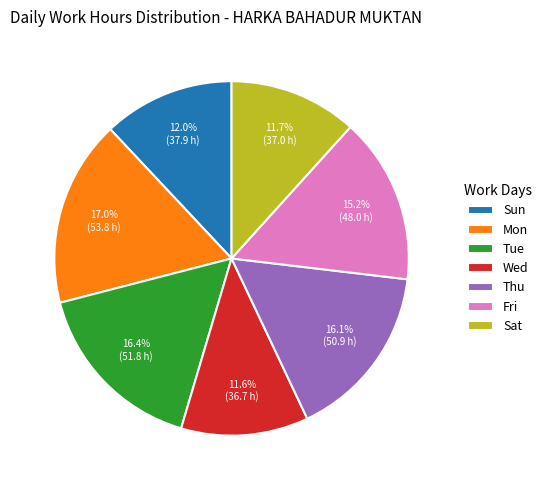

How much of the chart is everything except Tue?

83.6%